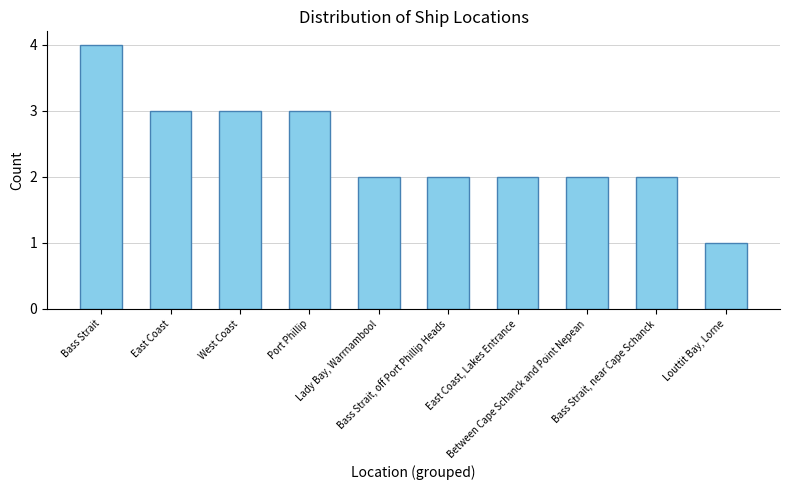

How many bars are there in total?

10